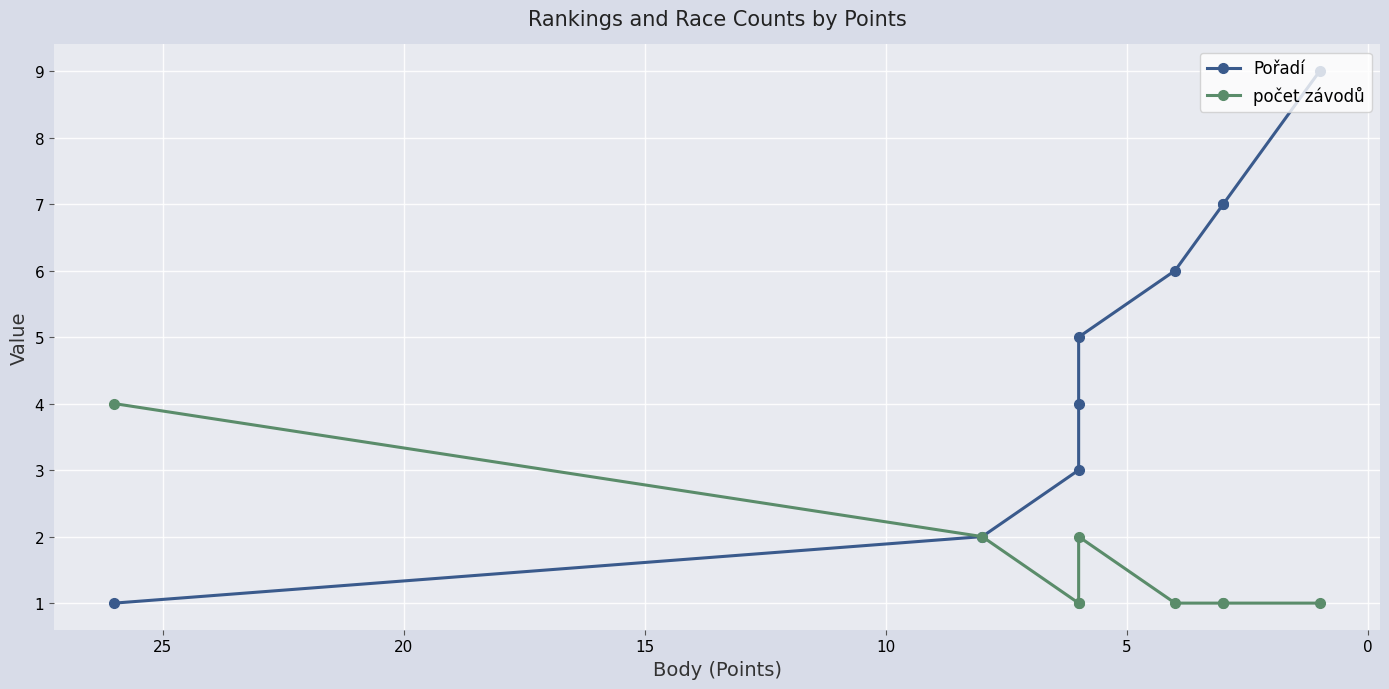

What is the highest value of the počet závodů series?

4